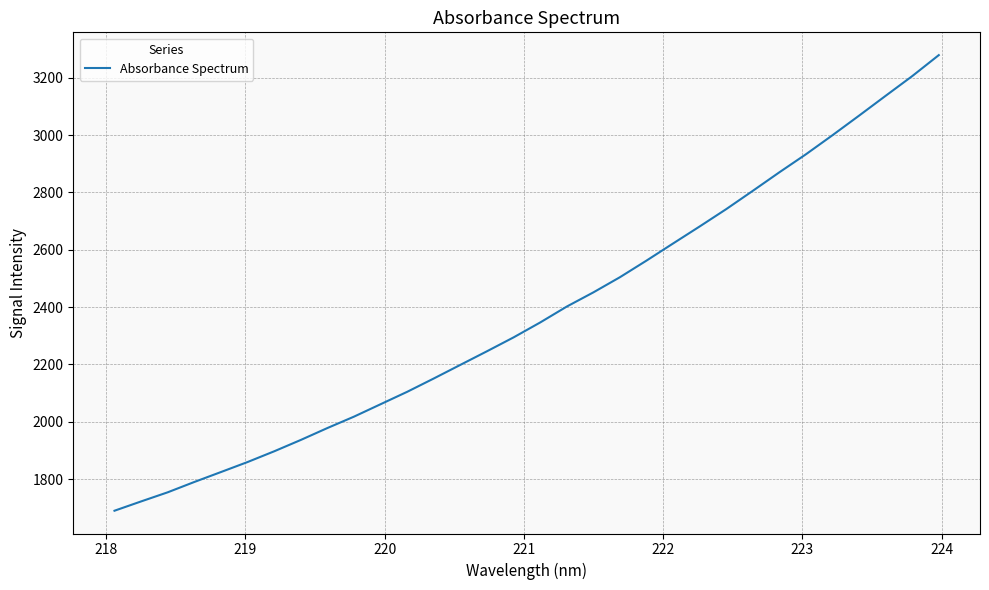

What is the maximum value shown in the chart?

3279.2